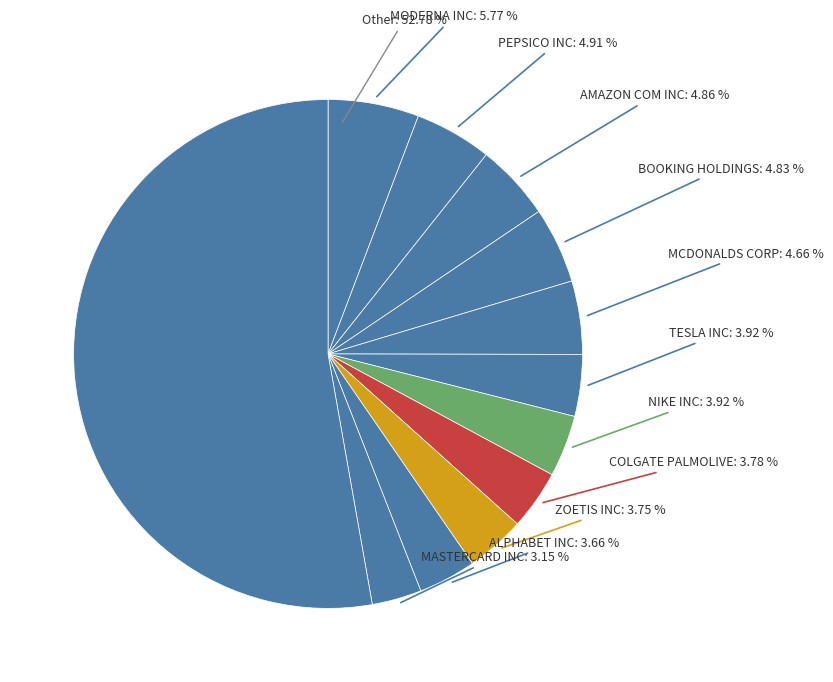

What is the smallest slice in the pie chart?

MASTERCARD INCORPORATED